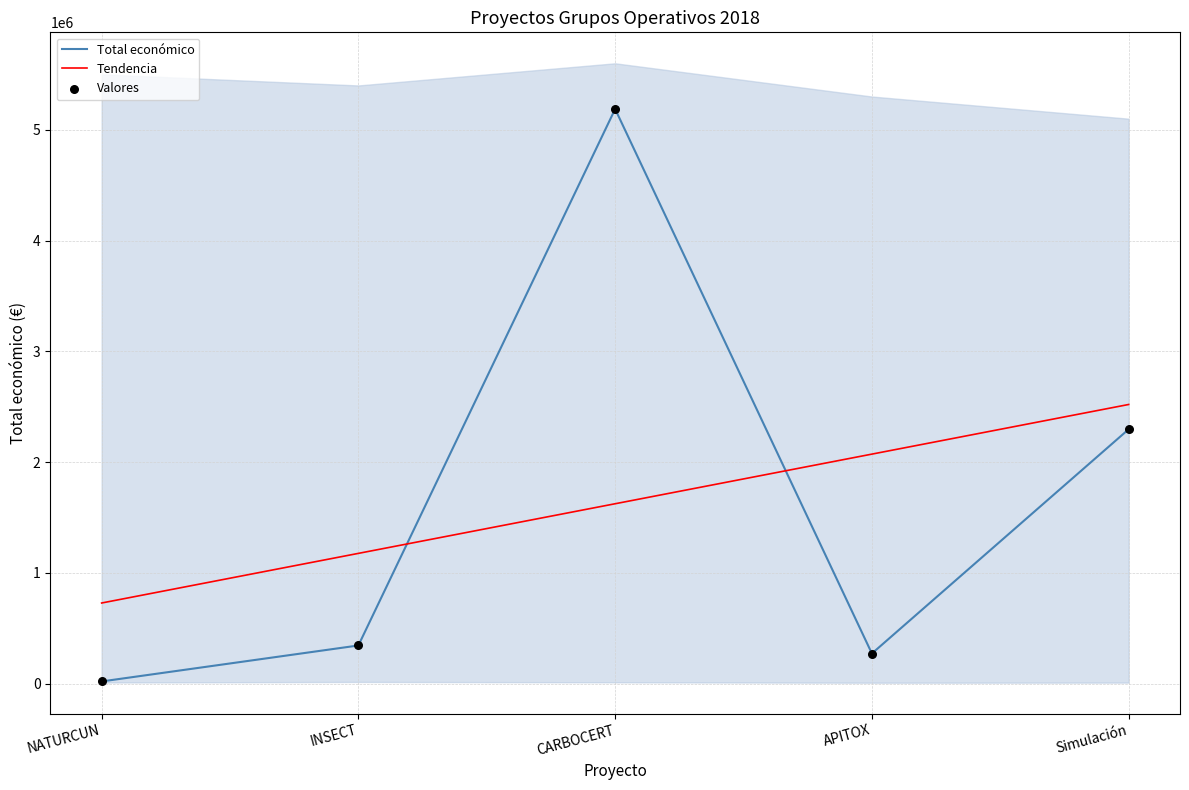

What is the total value across all series at APITOX?

2614871.7